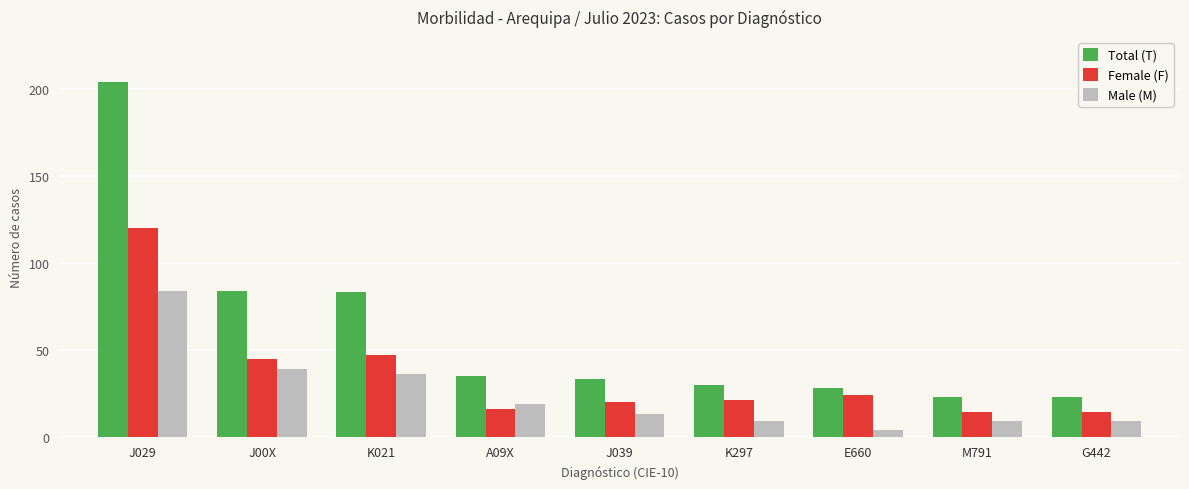

Which series has the widest spread of values?

Total (T)